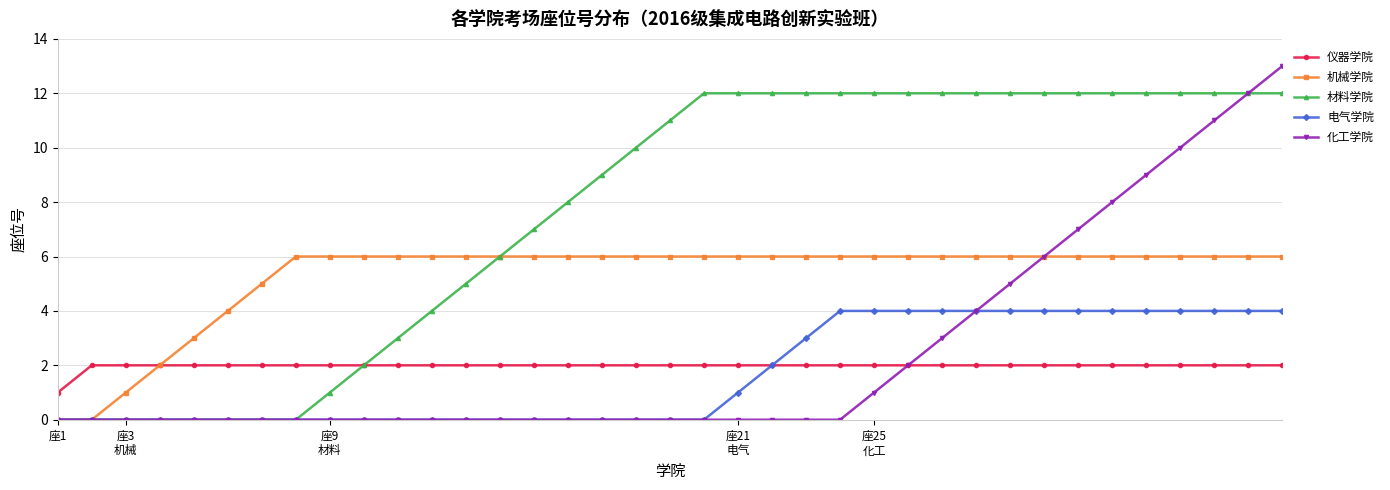

List the series in order of their peak value, lowest first.

仪器学院, 电气学院, 机械学院, 材料学院, 化工学院